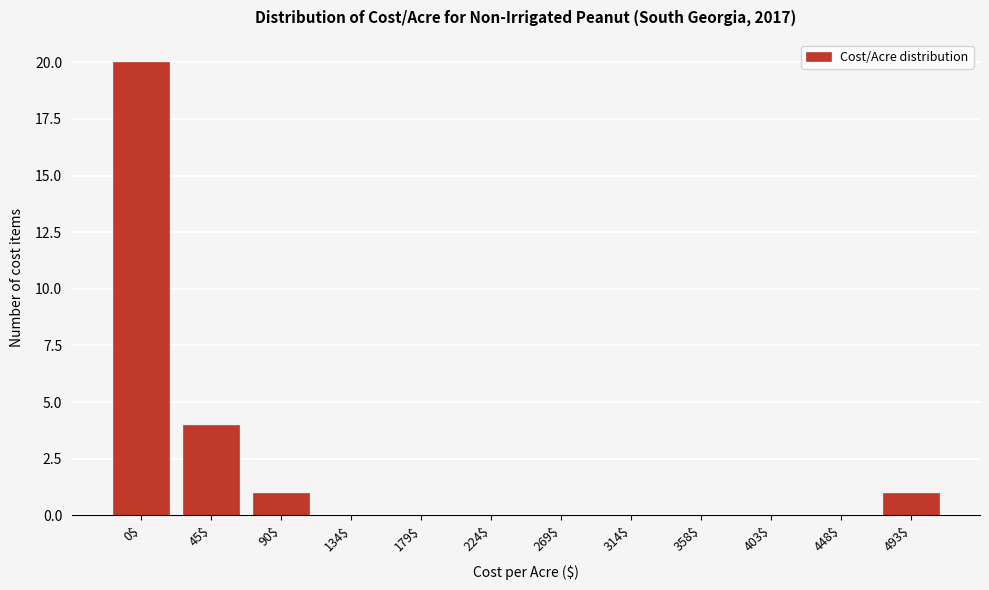

At which label is the value closest to 10?

45$